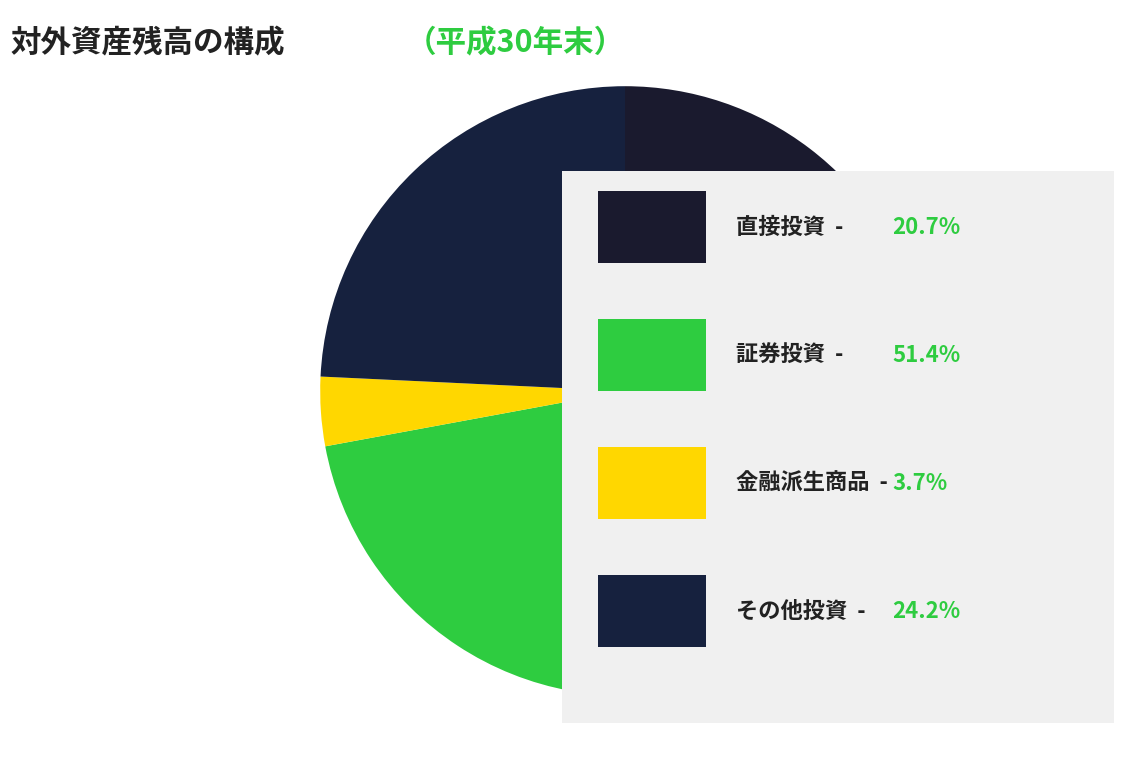

How many slices are in this pie chart?

4